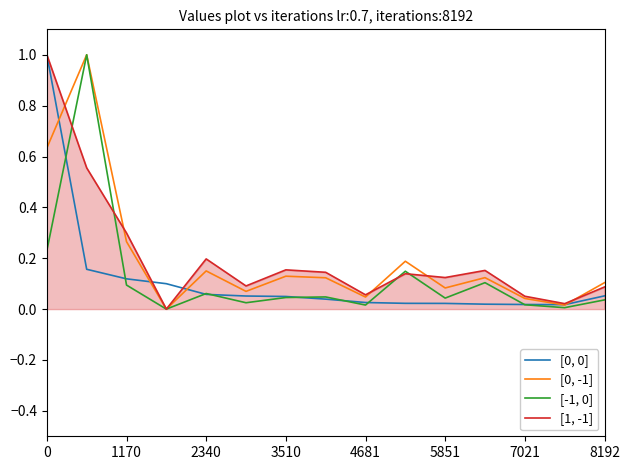

What is the highest value of the [0, -1] series?

1.0